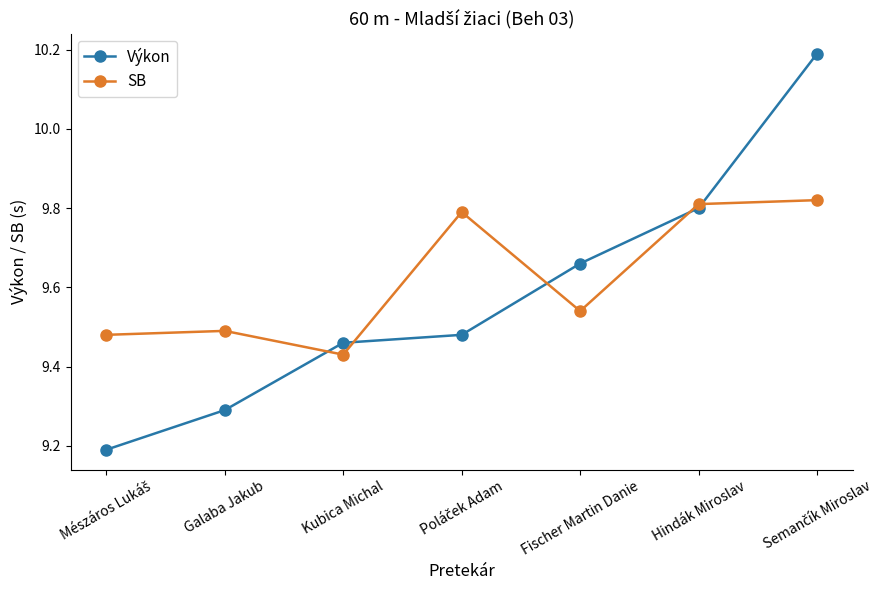

What is the label of the 3rd point from the left?

Kubica Michal